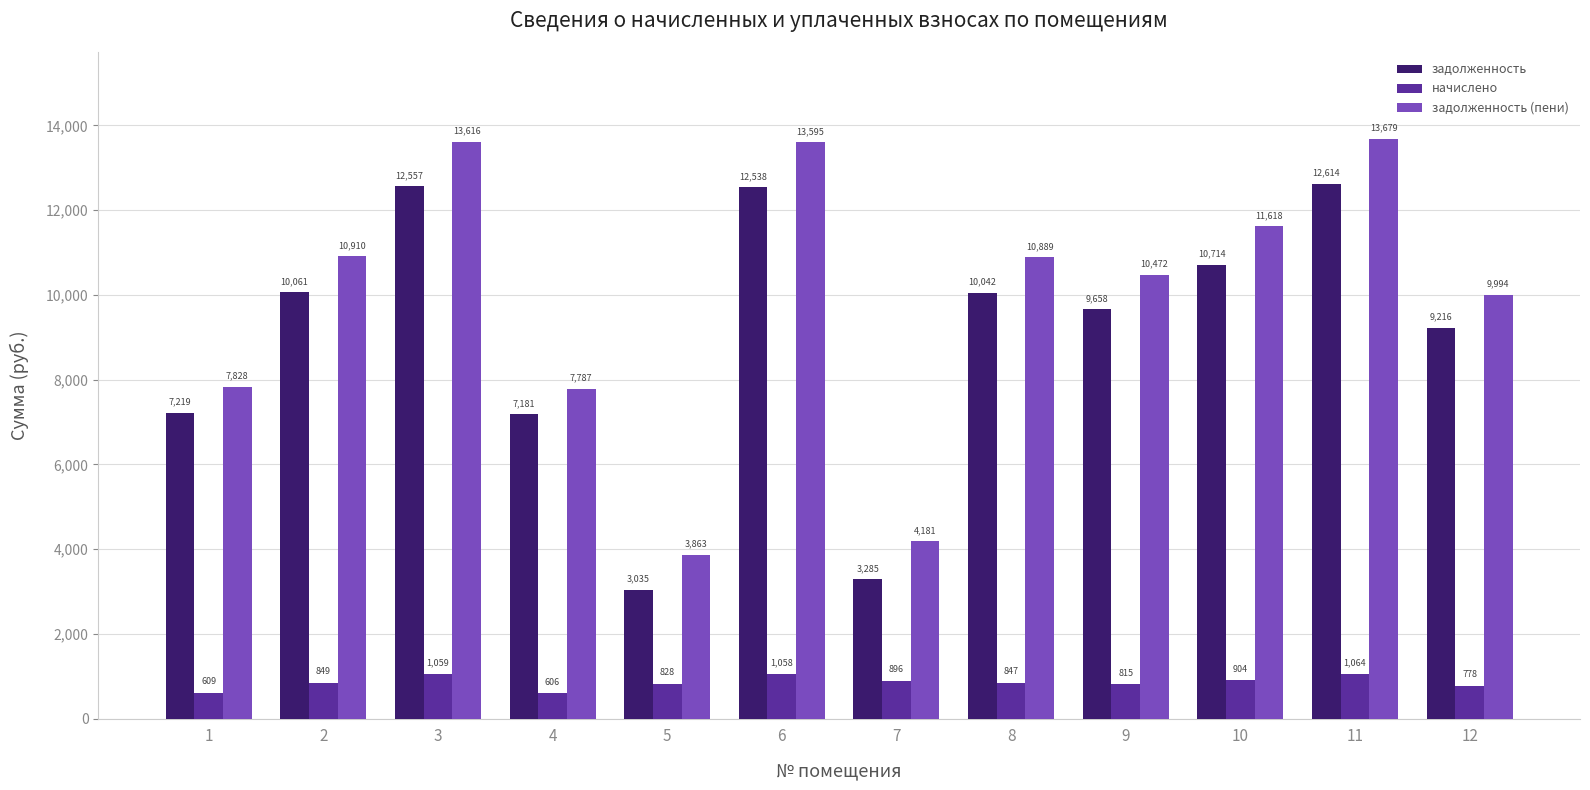

Which series has the largest total across all categories?

задолженность (пени)